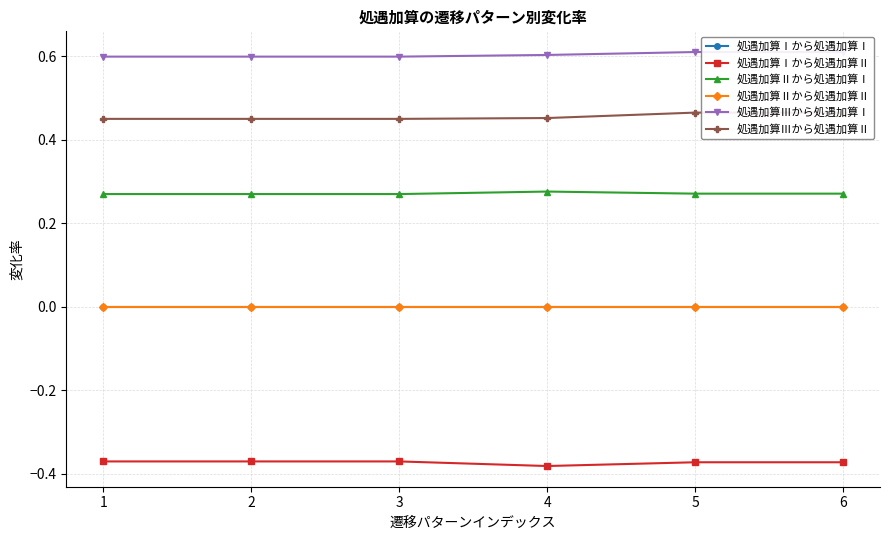

Is the value of 処遇加算Ⅰから処遇加算Ⅱ at 2 greater than the value of 処遇加算Ⅱから処遇加算Ⅱ at 2?

No